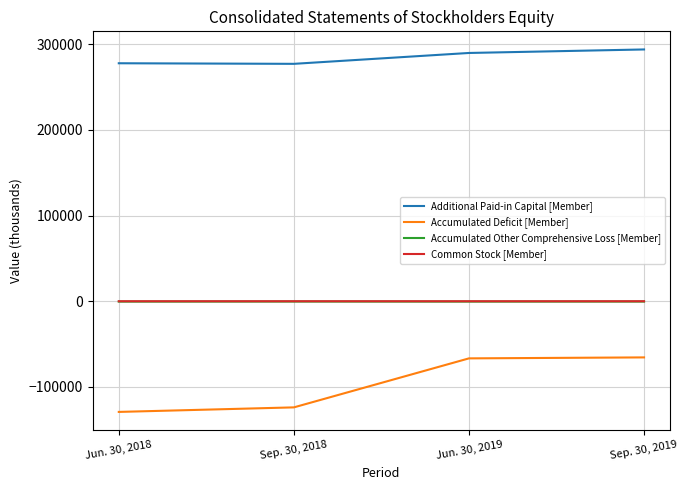

The value of Accumulated Deficit [Member] at Jun. 30, 2018 is -88844. True or false?

False